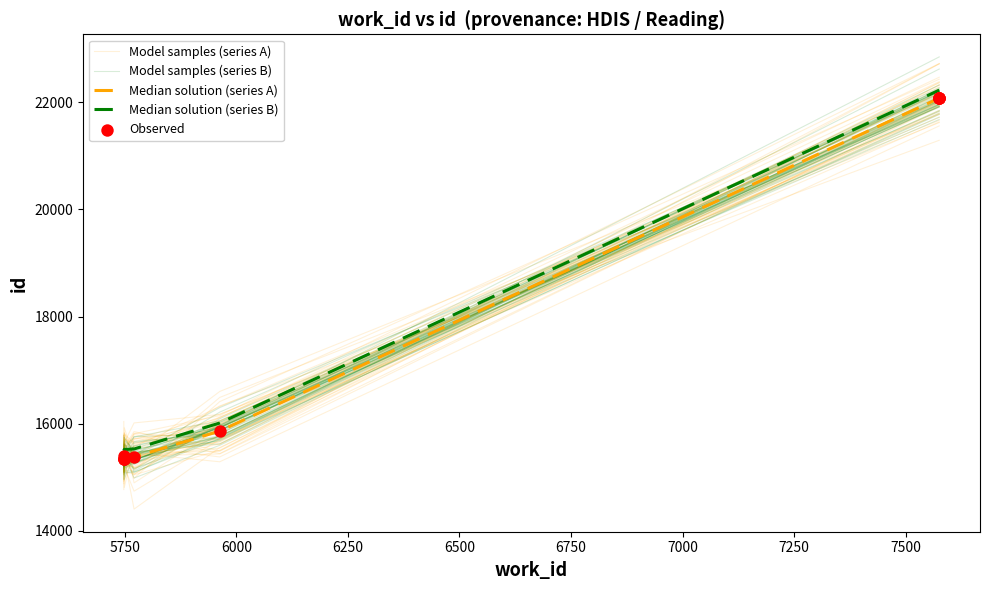

What is the ratio of the value at 5749 to the value at 5749?

1.0